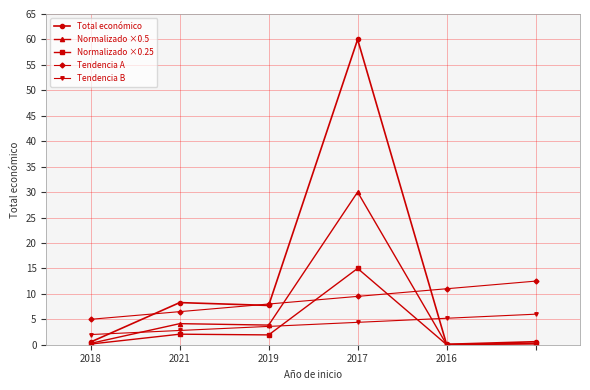

What is the value of the Tendencia B point at the 2nd from the left?

2.8